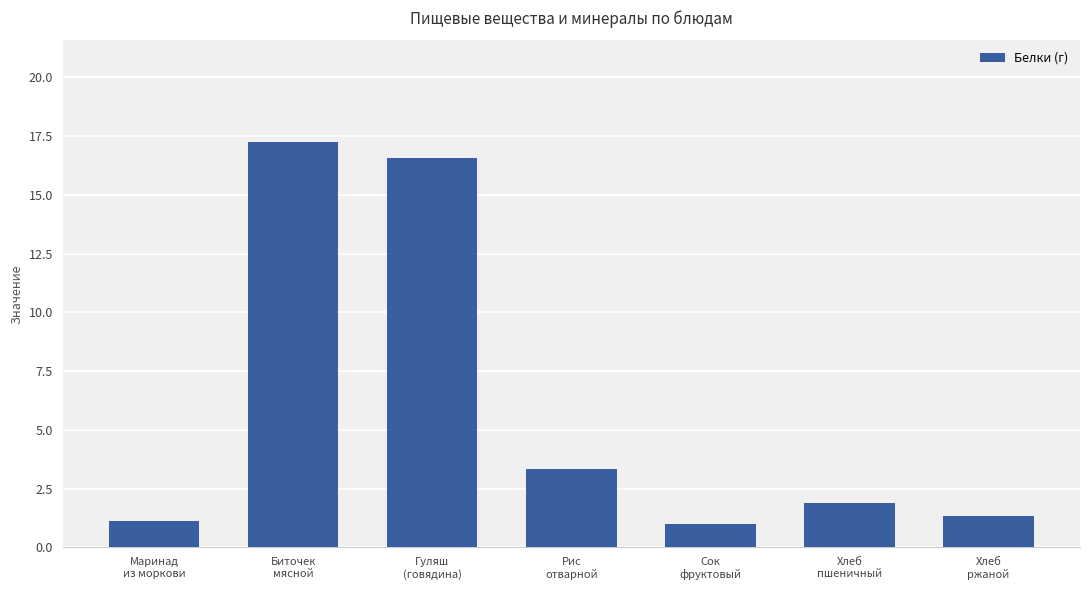

Does the chart contain stacked bars?

No